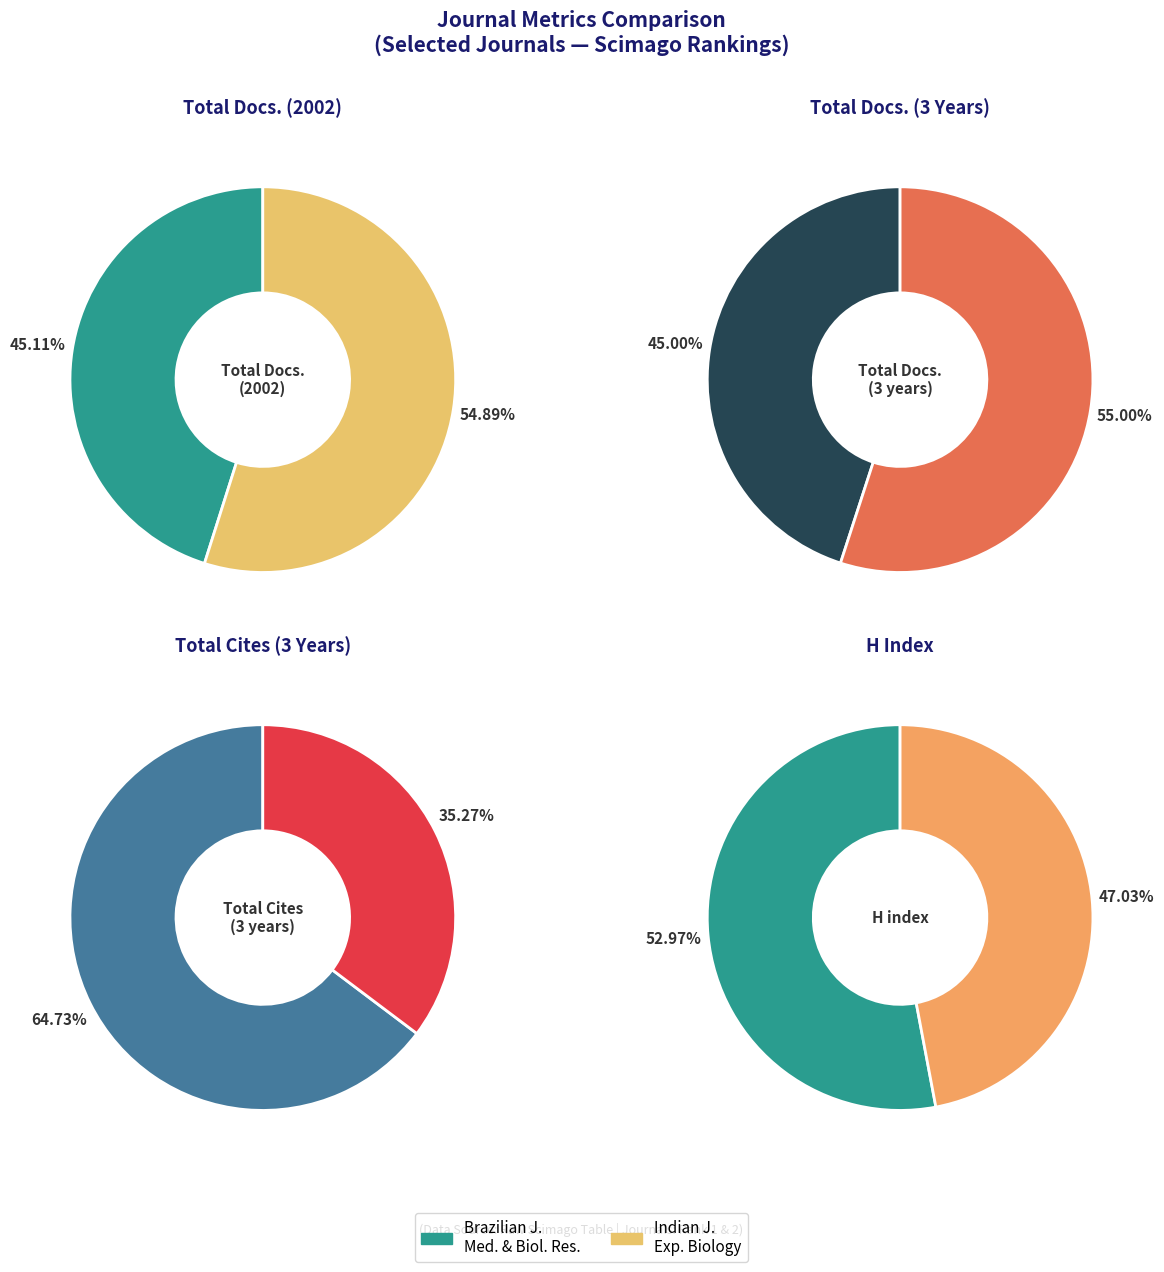

To the nearest percent, what is the difference between the Indian Journal of Experimental Biology and Brazilian Journal of Medical and Biological Research slice percentages?

10%